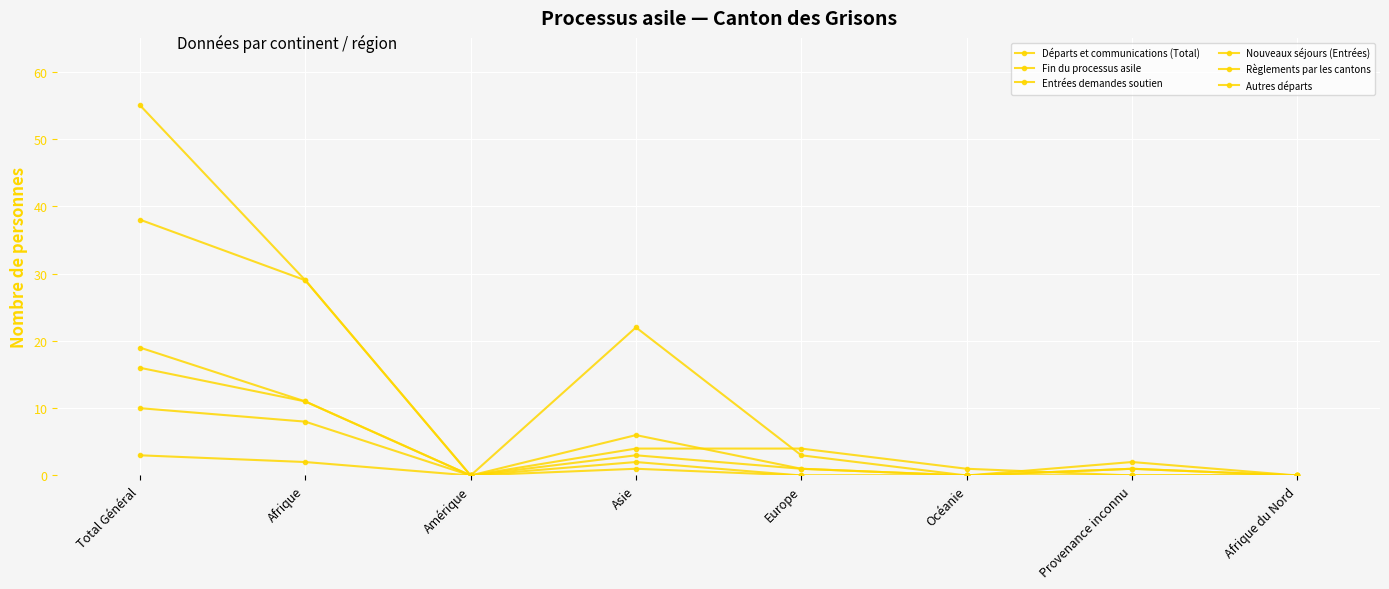

How many data points in Départs et communications (Total) are less than 4?

4